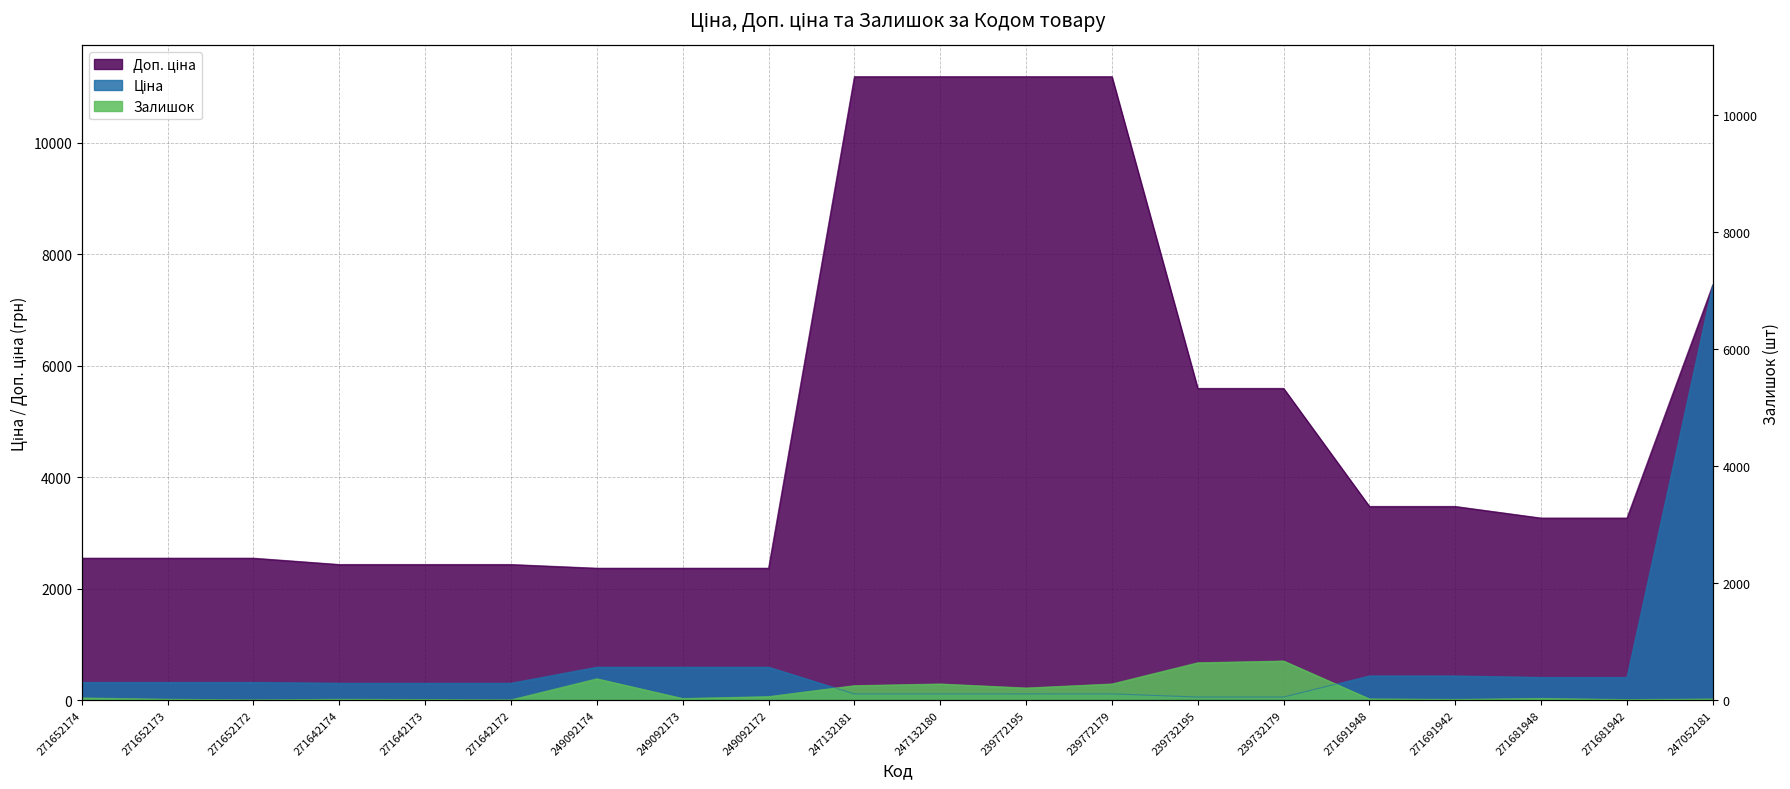

True or false: Ціна has more than 2 points higher than both neighbors.

False